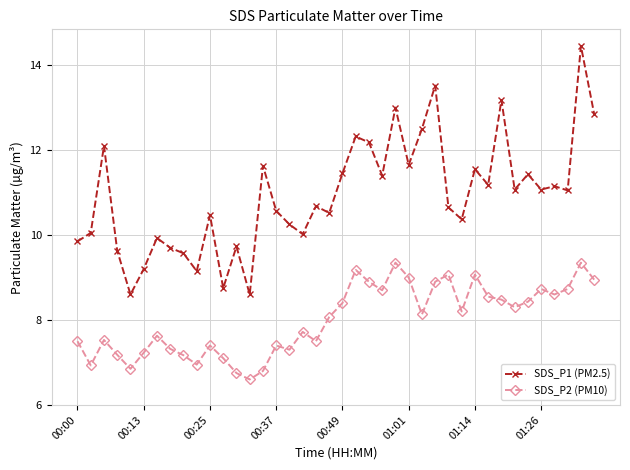

How many data points in SDS_P2 (PM10) are less than 8?

19